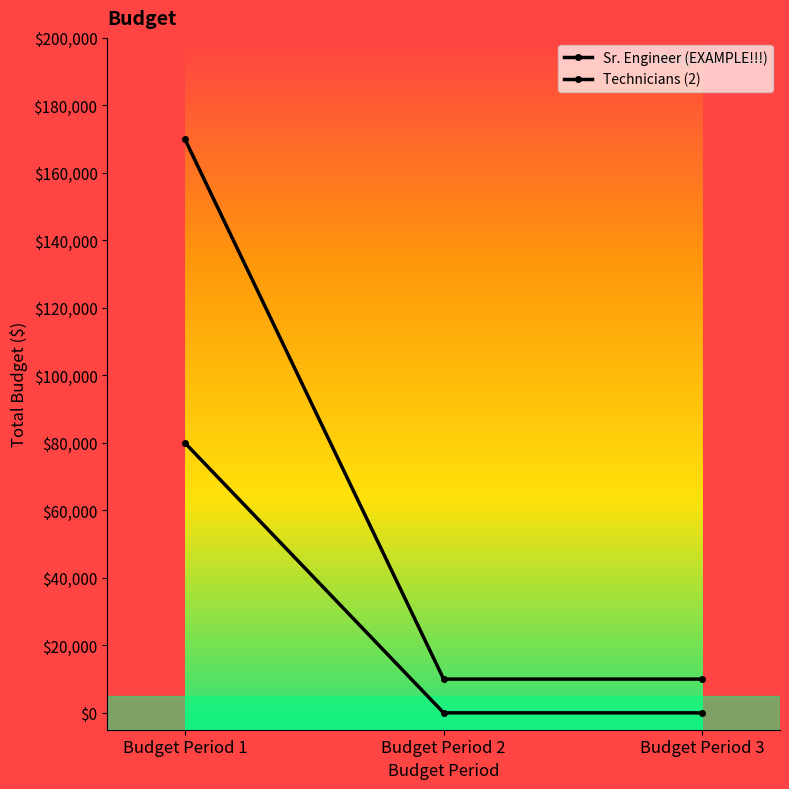

How many lines are shown in the chart?

2